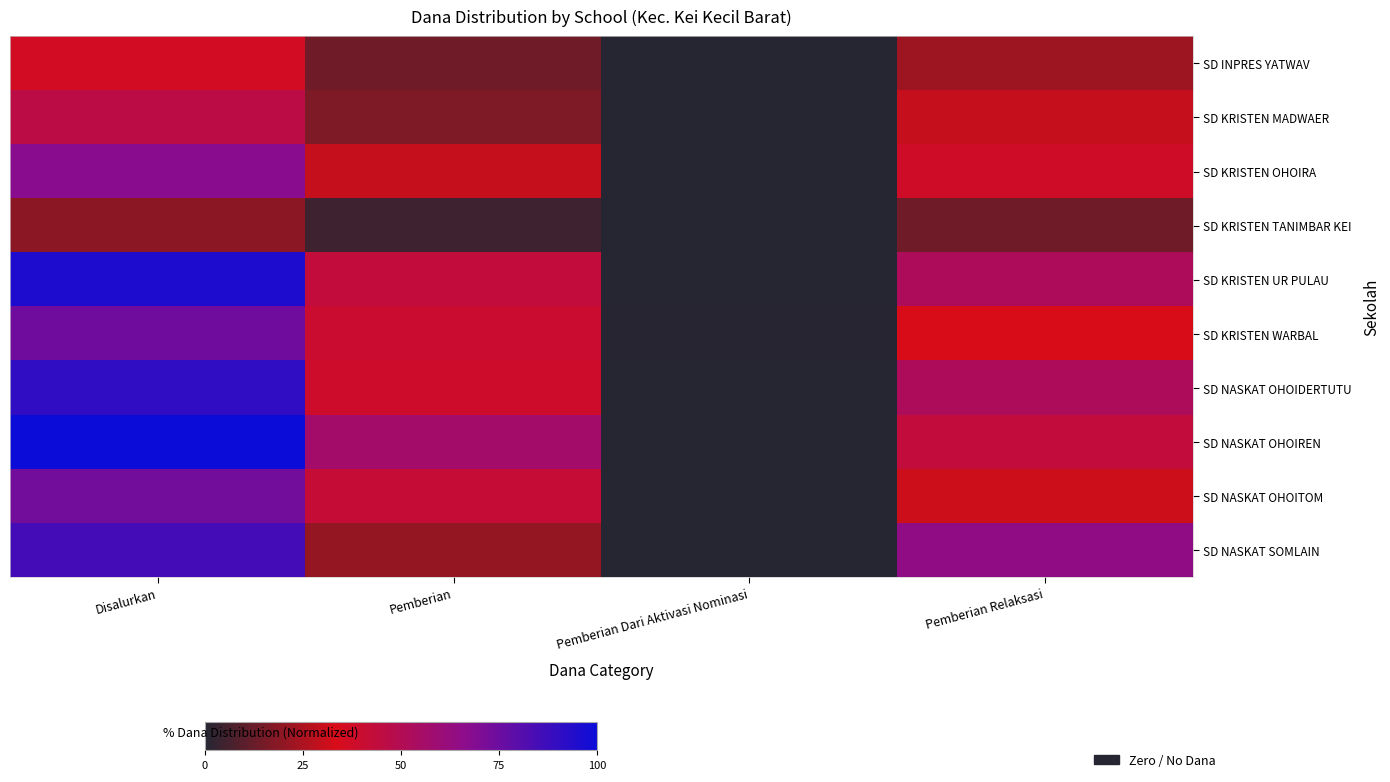

At Pemberian Relaksasi, list the series in order from smallest to largest.

SD KRISTEN TANIMBAR KEI, SD INPRES YATWAV, SD KRISTEN MADWAER, SD NASKAT OHOITOM, SD KRISTEN WARBAL, SD KRISTEN OHOIRA, SD NASKAT OHOIREN, SD KRISTEN UR PULAU, SD NASKAT OHOIDERTUTU, SD NASKAT SOMLAIN